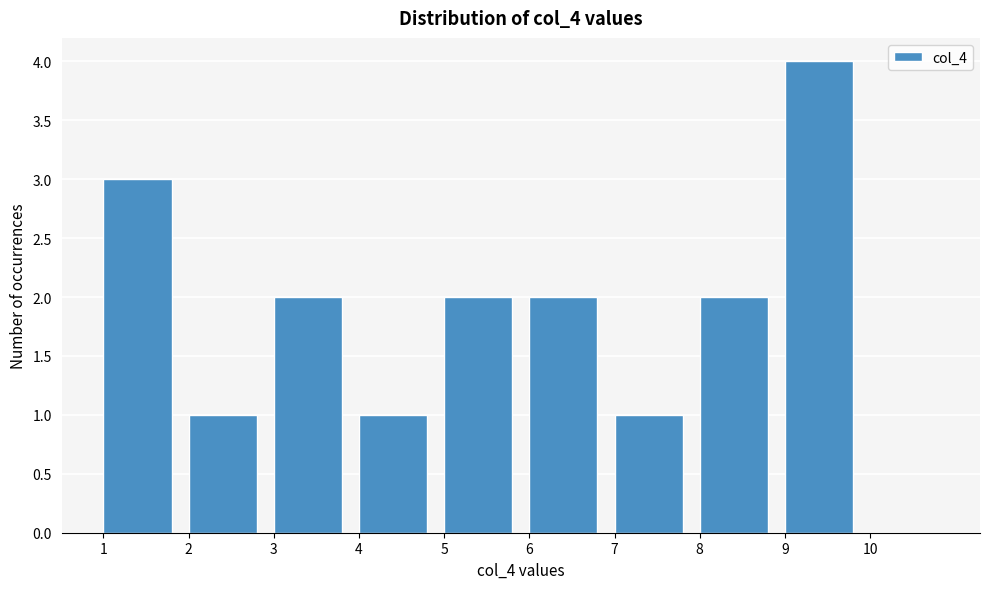

Which range on the x-axis has the tallest bar?

9 to 10